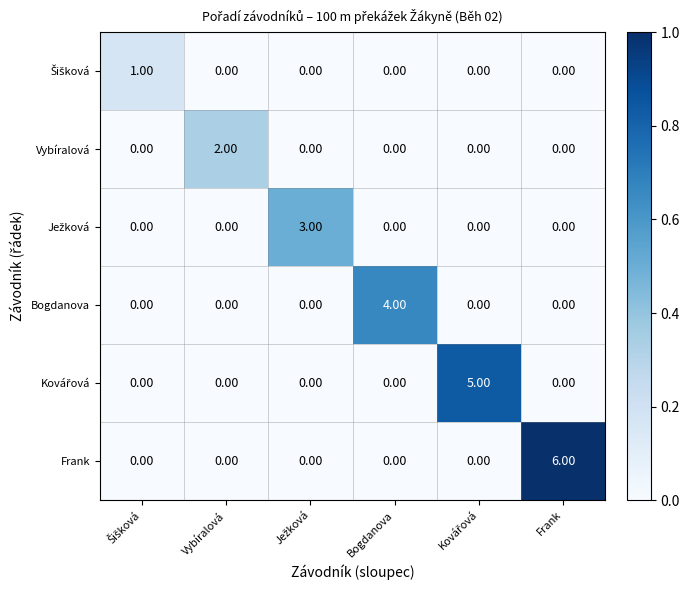

What is the difference between the maximum and minimum values in the Frank series?

6